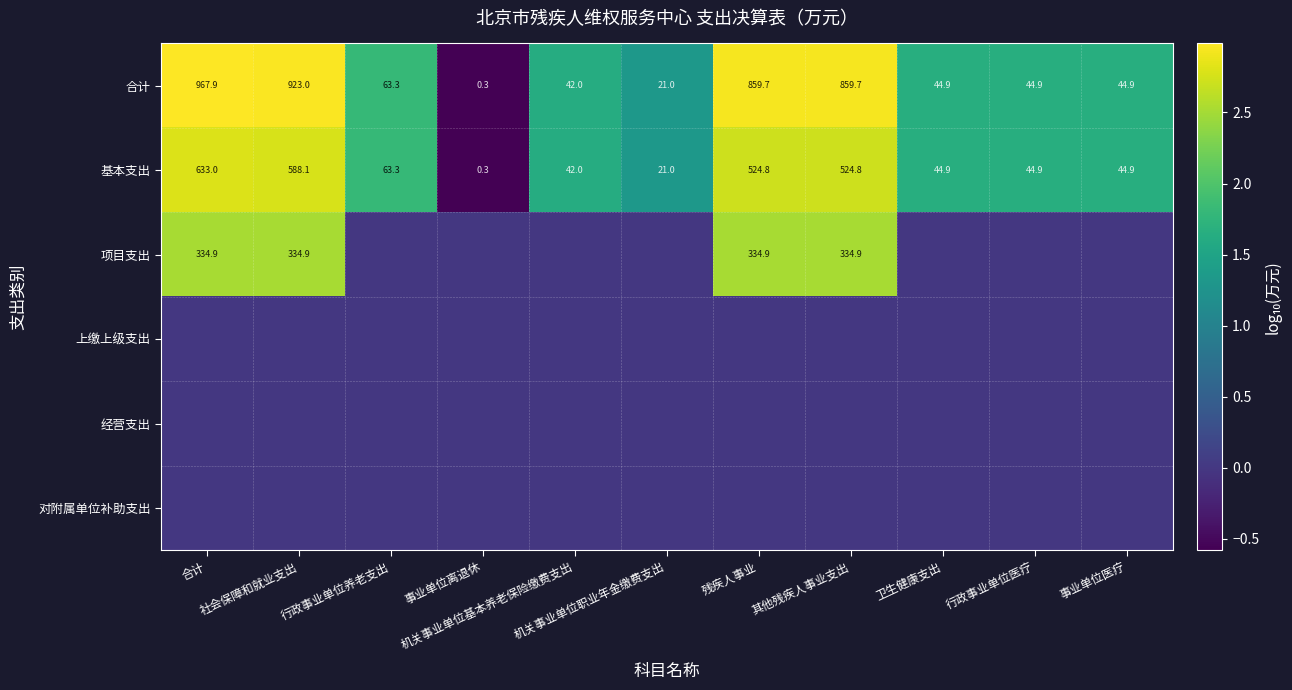

What is the difference between the maximum and minimum values in the 基本支出 series?

632.7